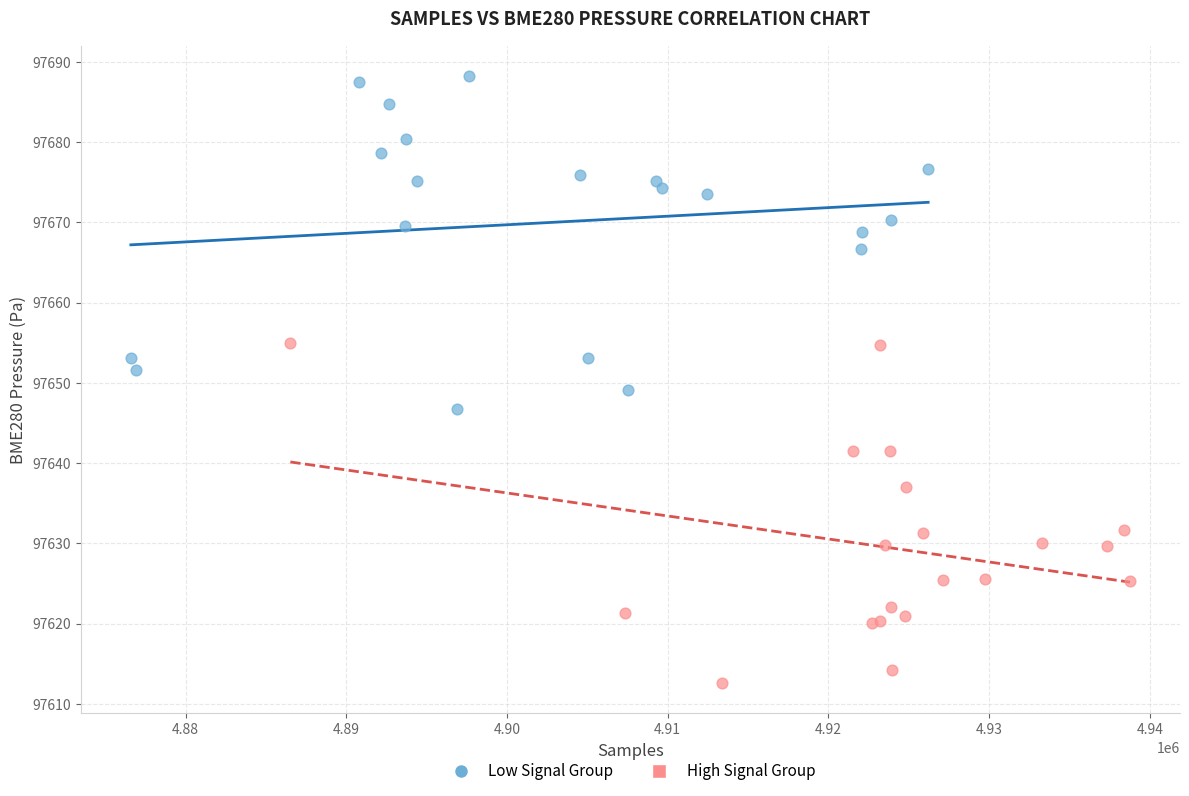

Which series has the largest Y range (max minus min)?

High Signal Group